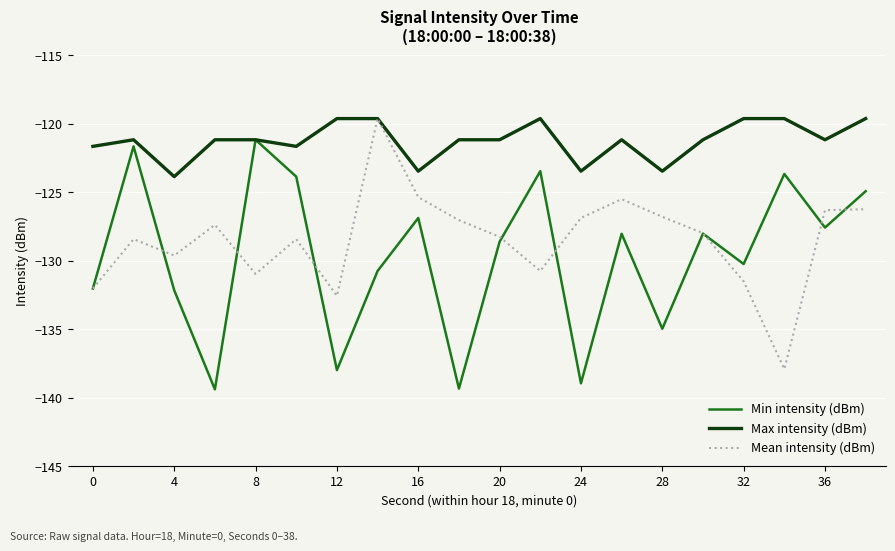

Which series has the largest total across all categories?

Max intensity (dBm)